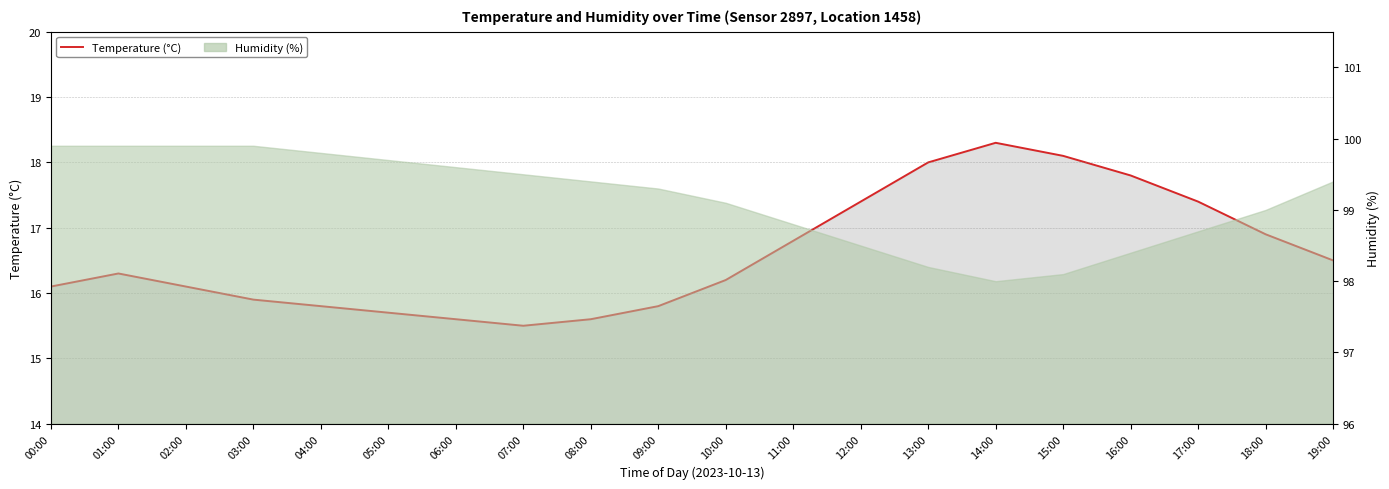

What is the maximum value shown in the chart?

18.3